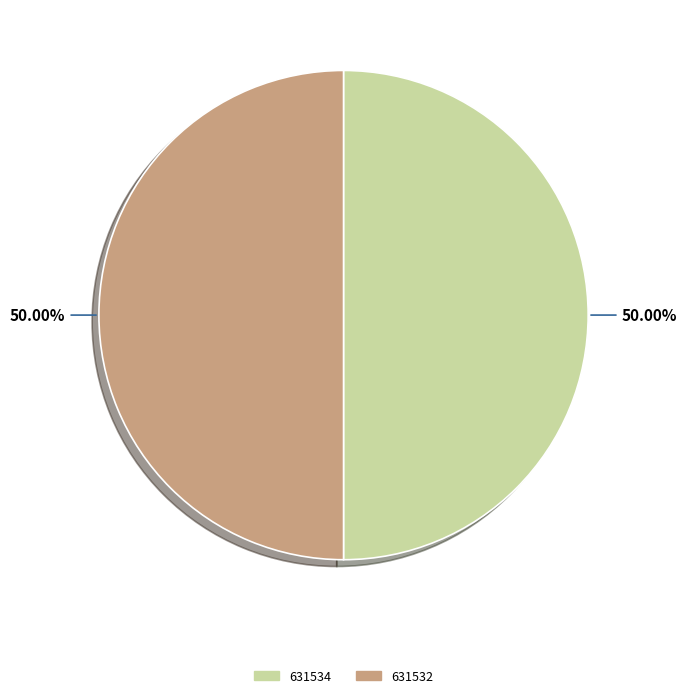

What portion of the pie excludes 631532?

50.0%